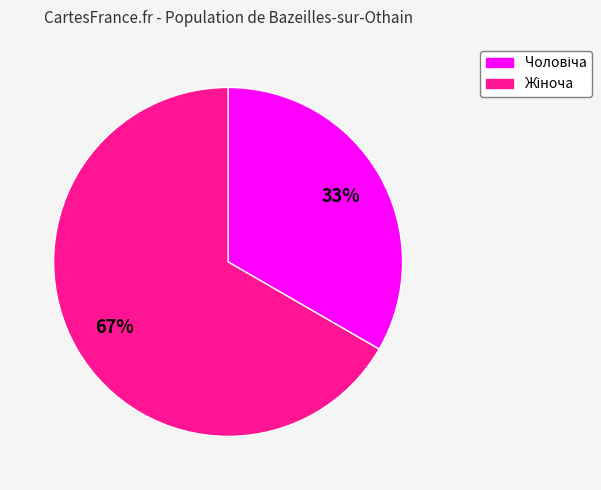

How many segments does this pie chart have?

2